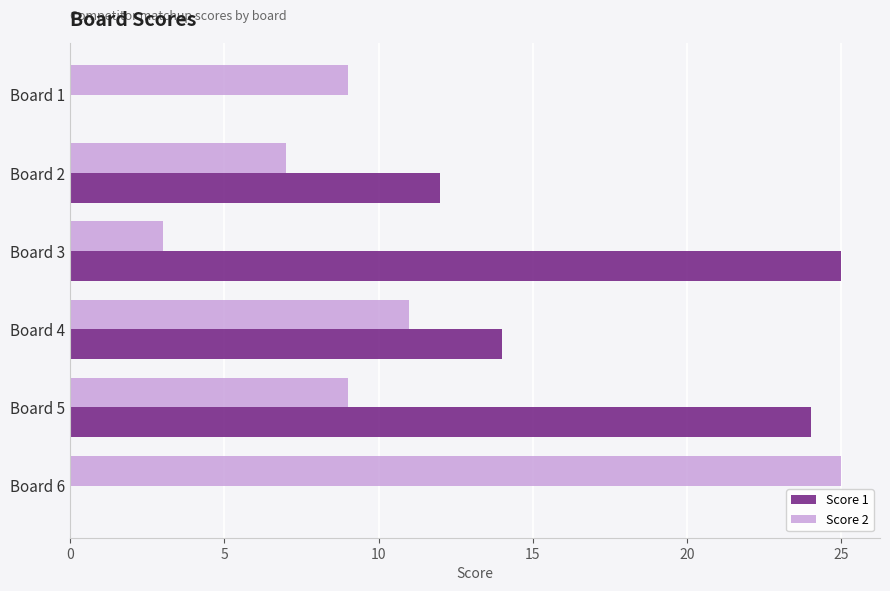

What is the sum of all Score 1 values?

75